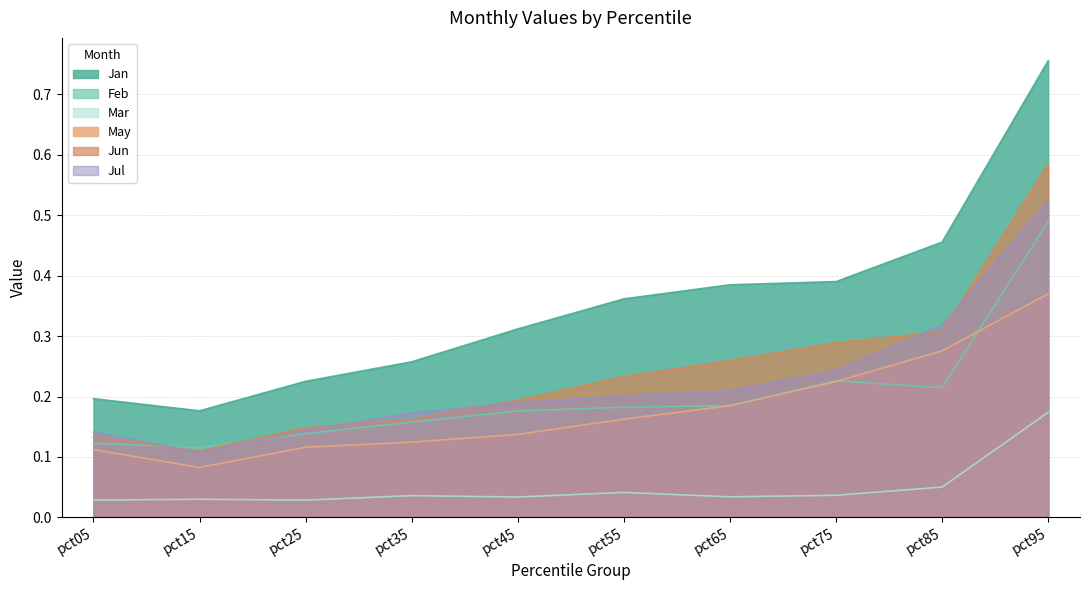

At which label does Jun reach its minimum?

pct15